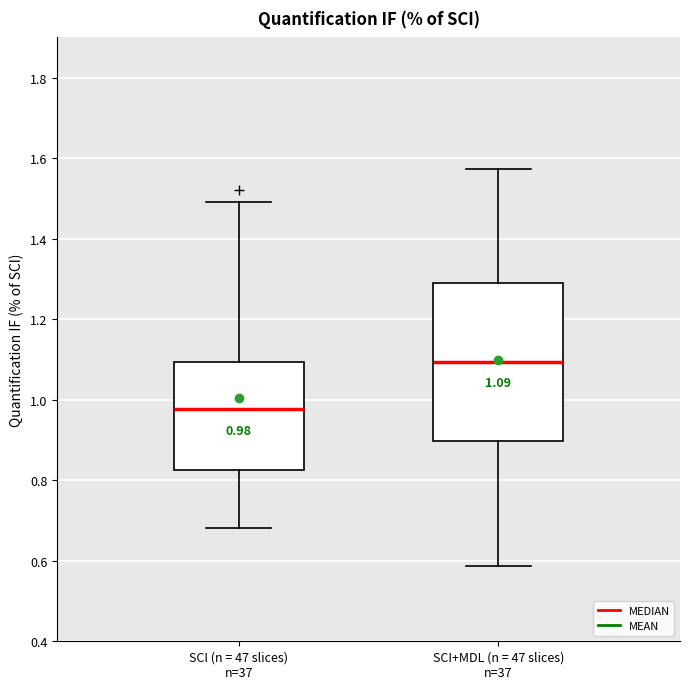

Comparing the boxes themselves (not the whiskers), which one is the tallest?

SCI+MDL (n = 47 slices) n=37